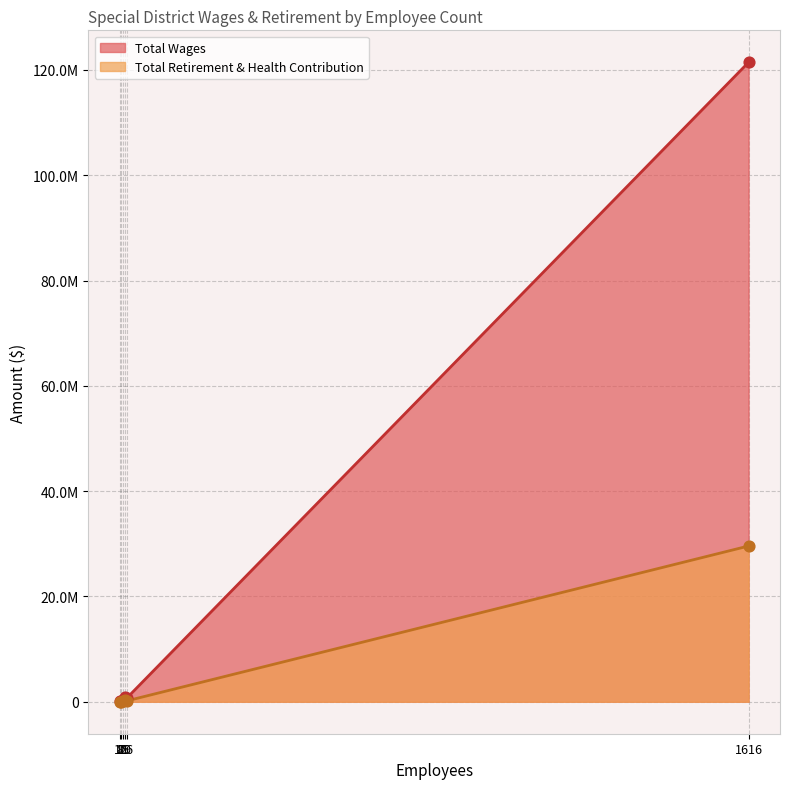

At how many categories does at least one series exceed 47941053?

1